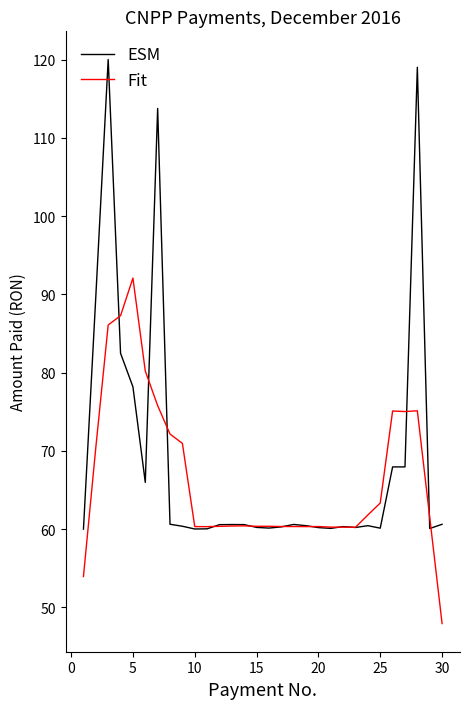

Which series has the largest range (max minus min)?

ESM